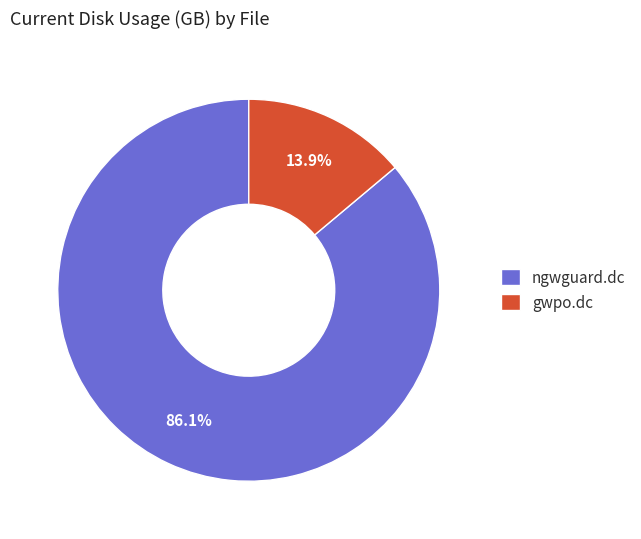

To the nearest percent, what portion does ngwguard.dc represent?

86%